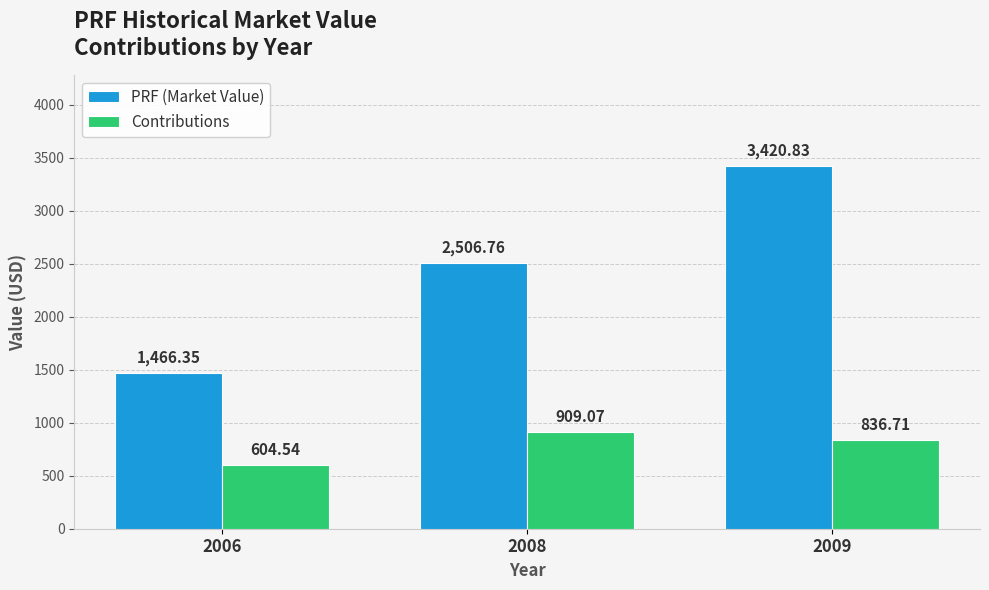

List the series in order of their overall mean, lowest first.

Contributions, PRF (Market Value)